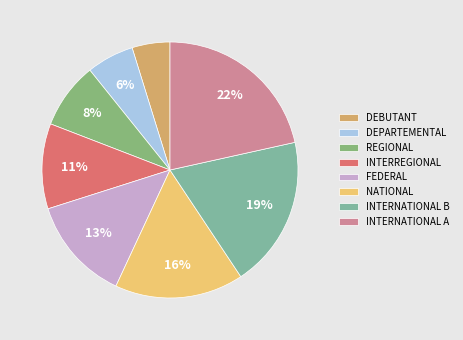

Rank the categories by value from lowest to highest.

DEBUTANT, DEPARTEMENTAL, REGIONAL, INTERREGIONAL, FEDERAL, NATIONAL, INTERNATIONAL B, INTERNATIONAL A